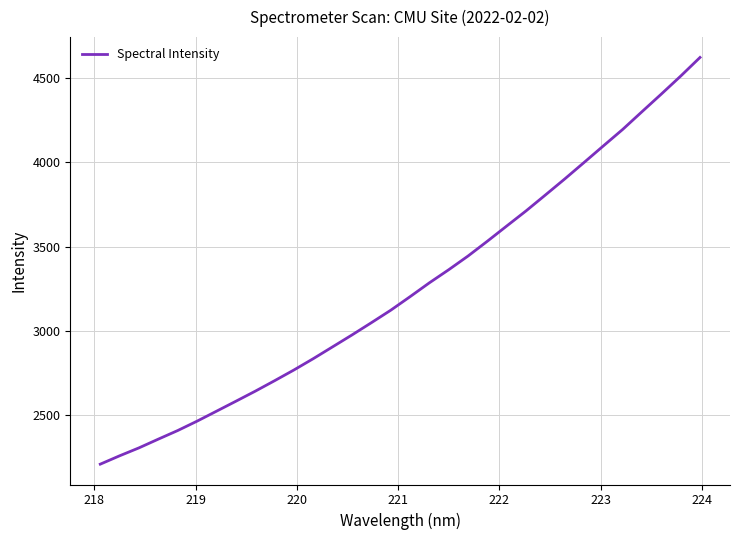

What is the difference between the maximum and minimum values?

2411.0